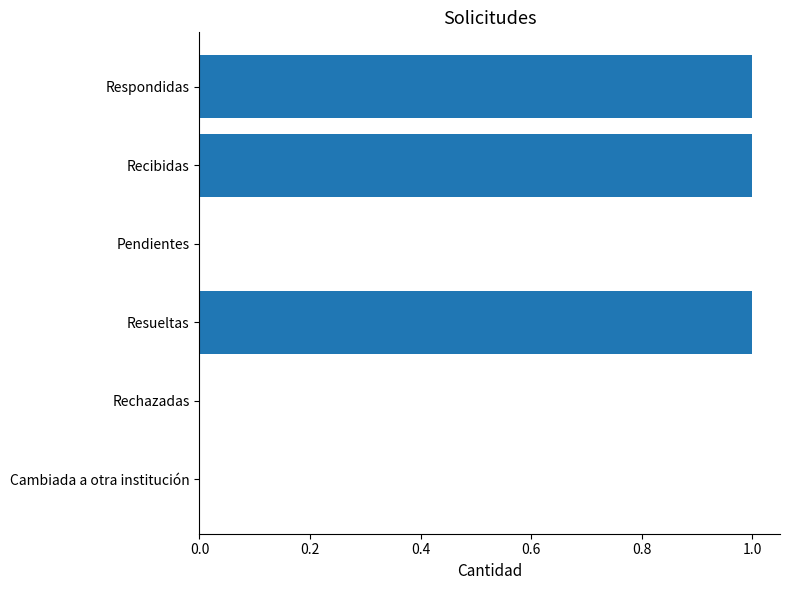

Is it true that the value at Cambiada a otra institución is 1?

False